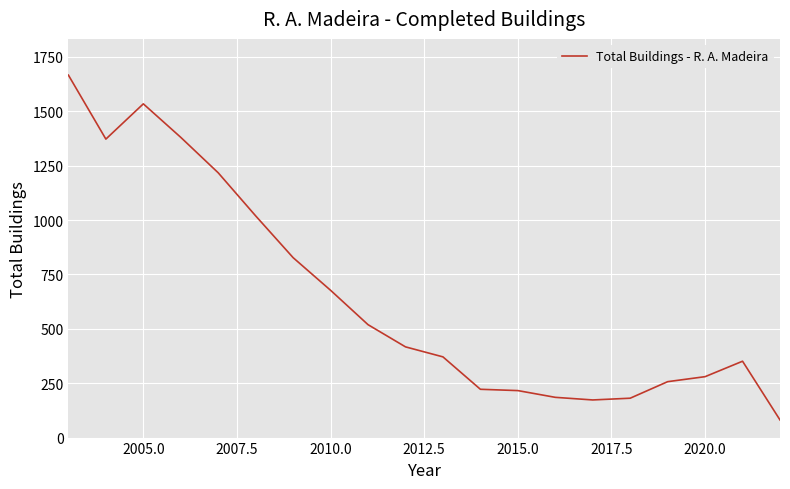

How many categories are shown in the chart?

20